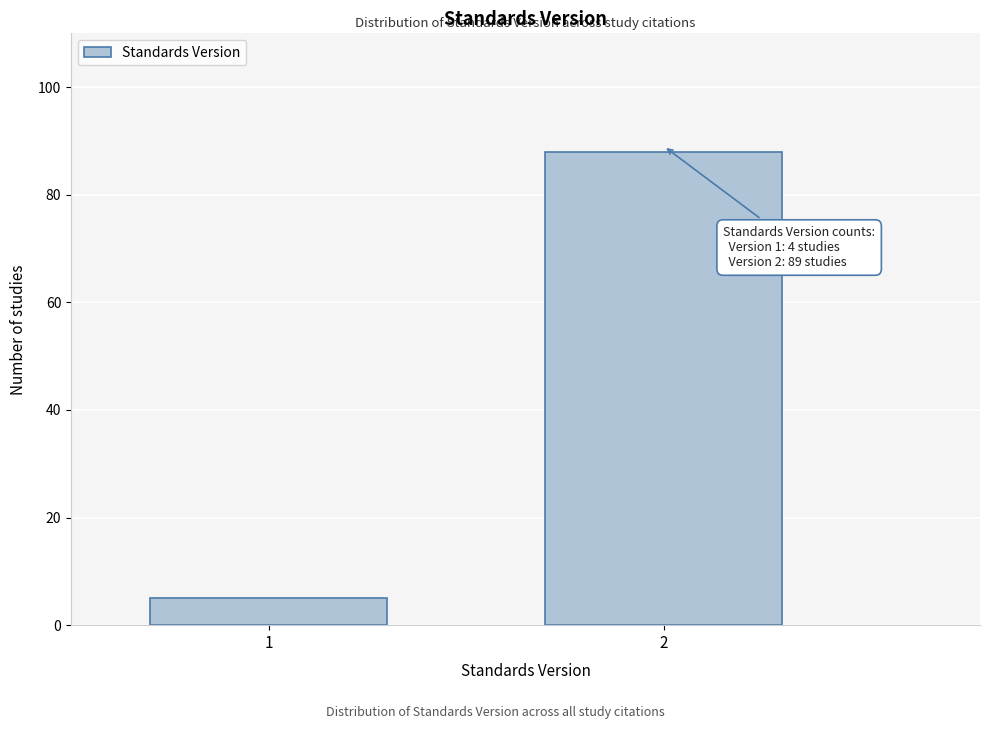

Reading right to left, transcribe all the data shown in this chart.

2=88	1=5